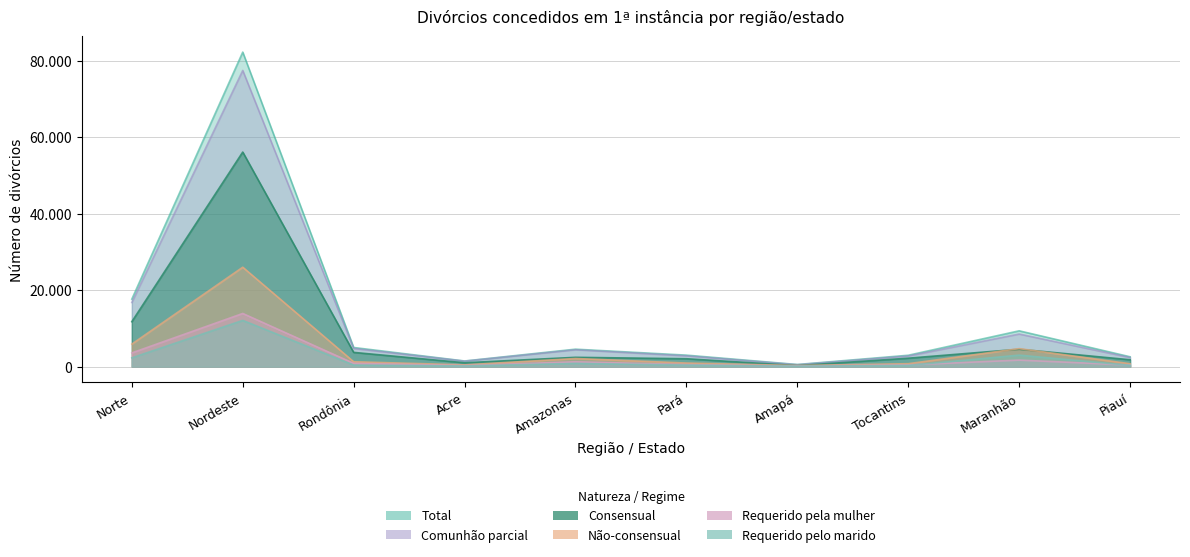

Is it true that Não-consensual equals 944 at Pará?

True